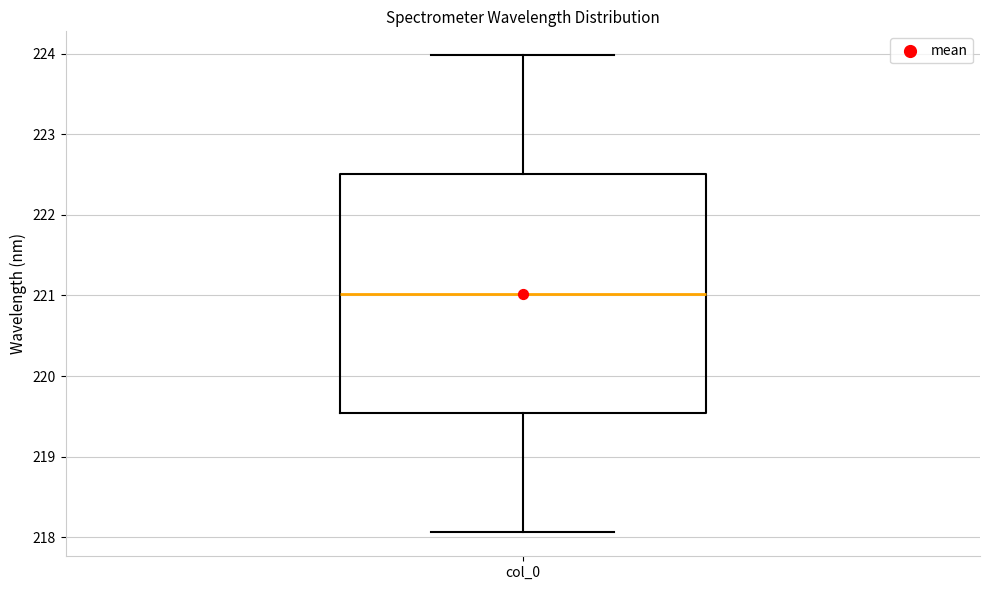

Read this box plot against the y-axis: the position of the median line, the range covered by the box, and the ends of both whiskers. The values are not printed on the chart, so give them approximately, as read against the axis.

median 221.0, box 219.5 to 222.5, whiskers 218.1 to 224.0